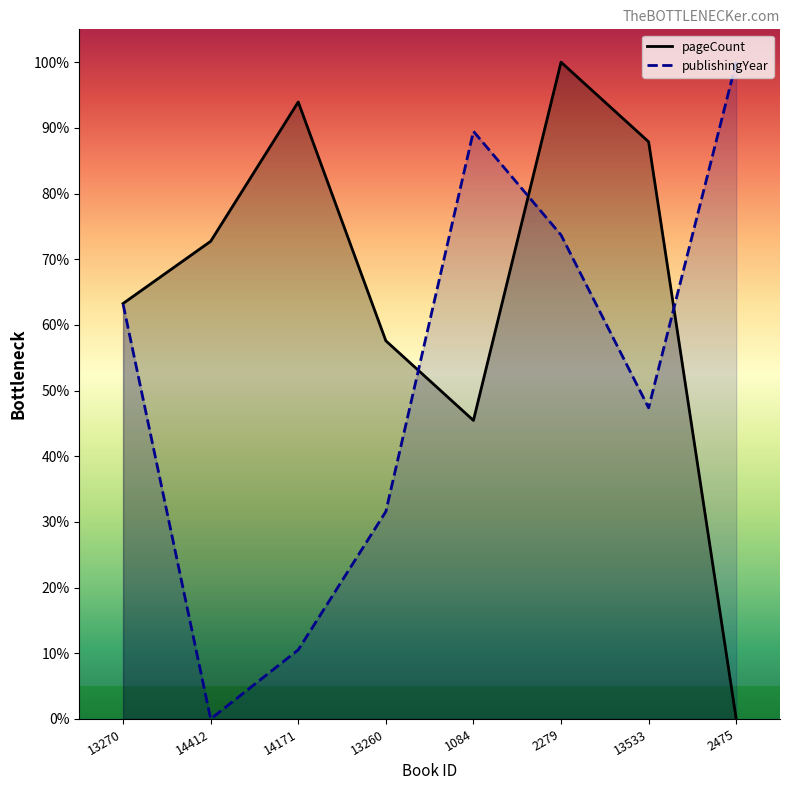

Is it true that pageCount equals 909.1 at 1084?

True